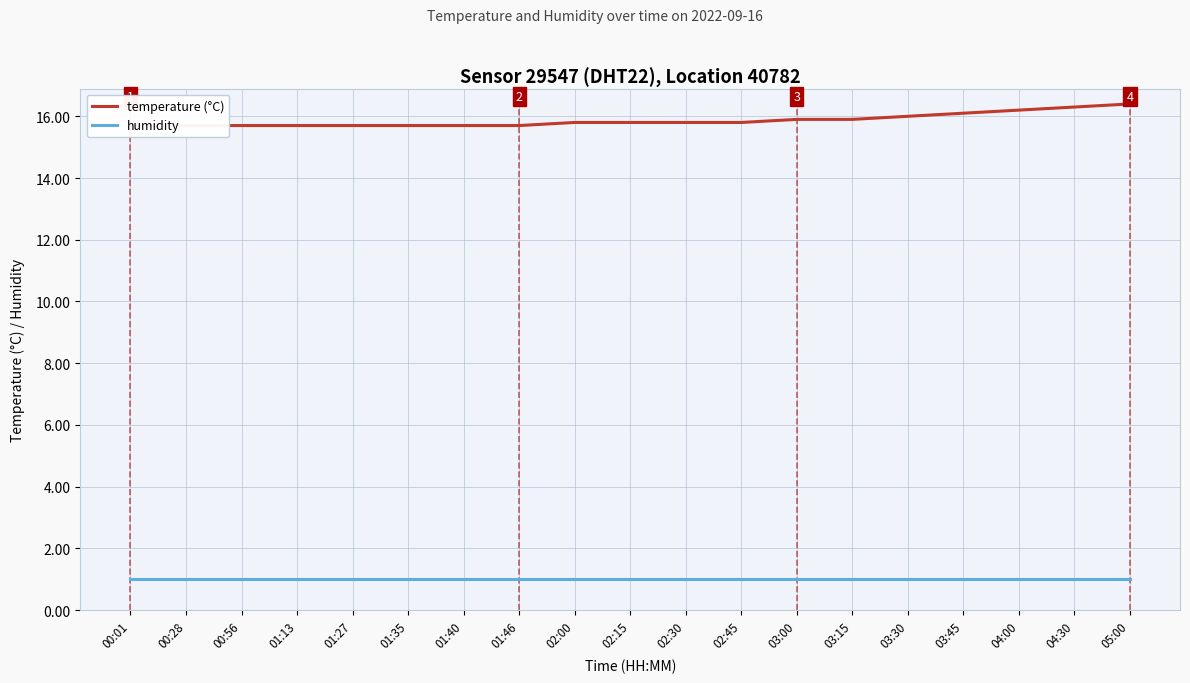

Reading right to left, what are all the values shown in this chart?

temperature (°C): 16.4	16.3	16.2	16.1	16.0	15.9	15.9	15.8	15.8	15.8	15.8	15.7	15.7	15.7	15.7	15.7	15.7	15.7	15.7
humidity: 1.0	1.0	1.0	1.0	1.0	1.0	1.0	1.0	1.0	1.0	1.0	1.0	1.0	1.0	1.0	1.0	1.0	1.0	1.0